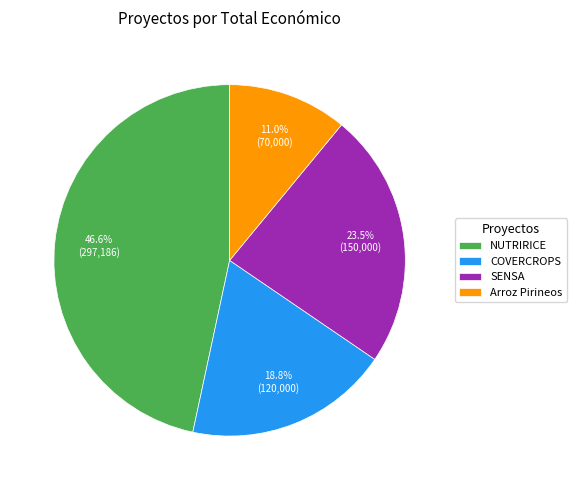

What percentage do NUTRIRICE and SENSA together represent?

70.2%